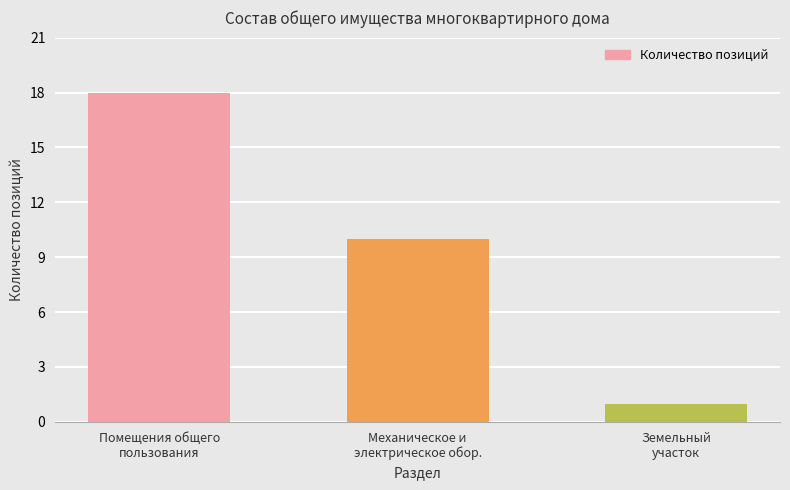

Count the number of data series in this chart.

1